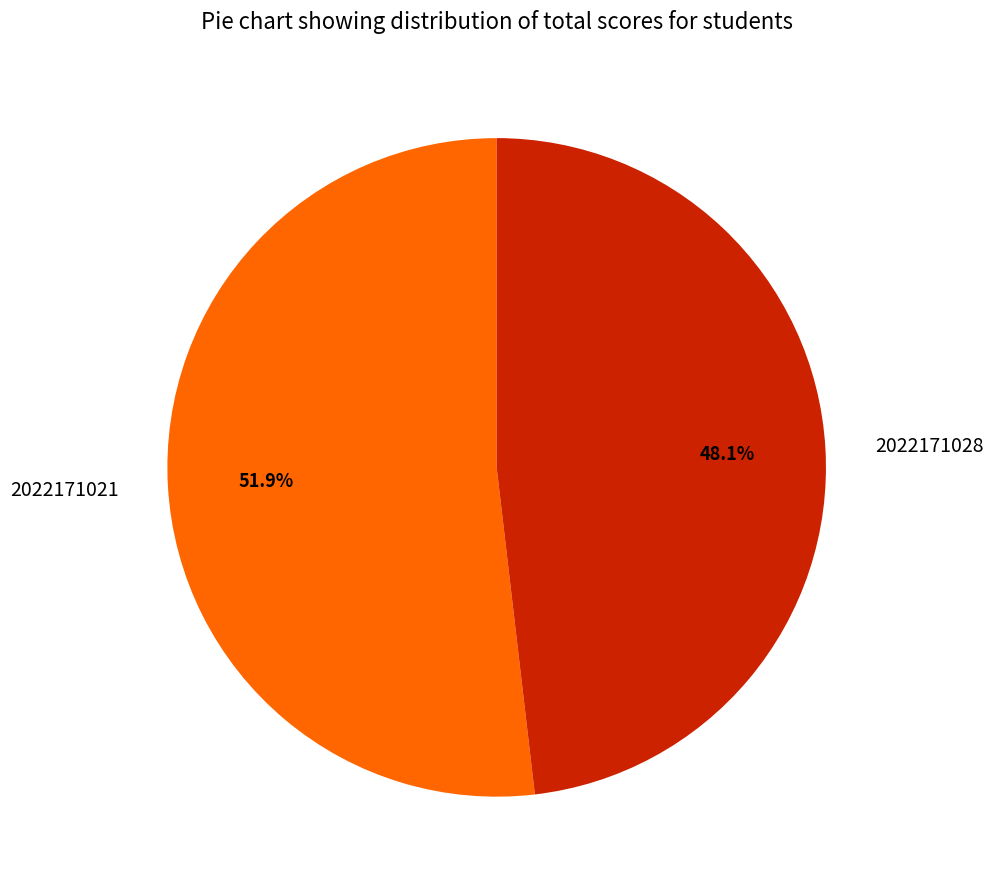

Which category has the biggest portion of the pie?

2022171021